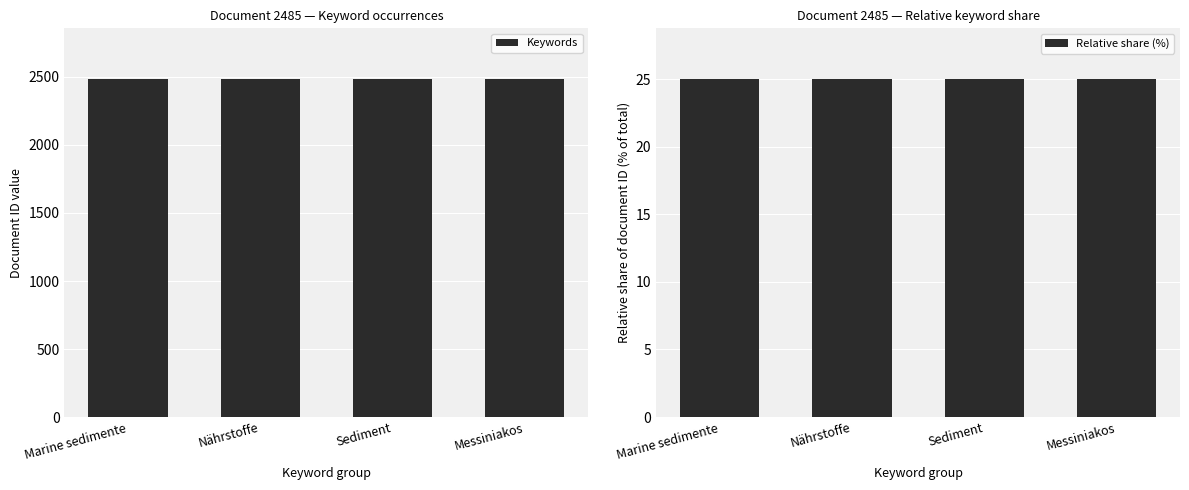

Reading right to left, transcribe all the data shown in this chart.

Keywords: 2485	2485	2485	2485
Relative share (%): 25	25	25	25